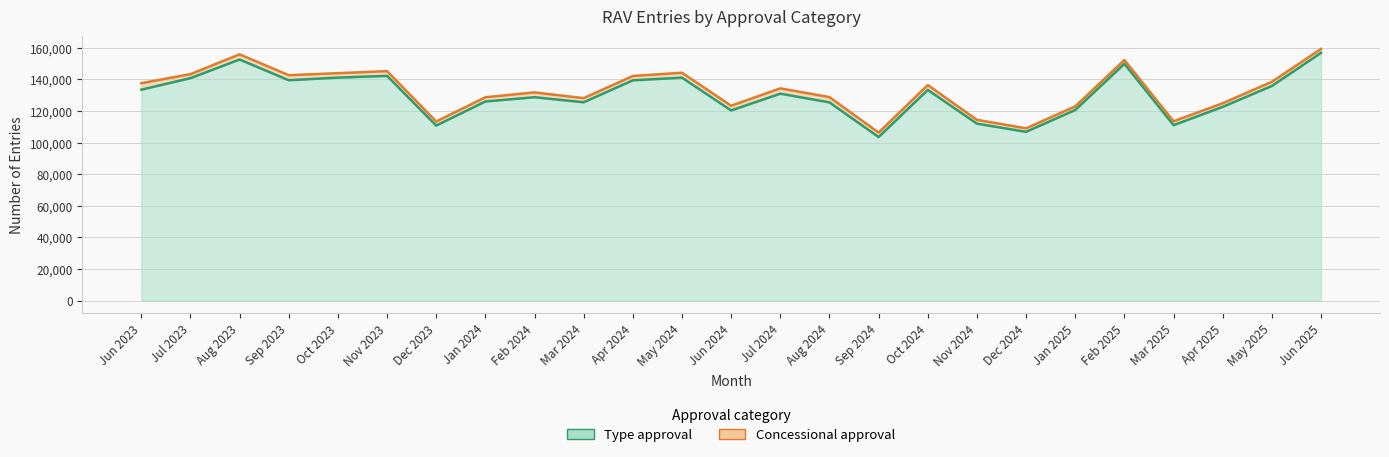

Where is the first local minimum?

Sep 2023